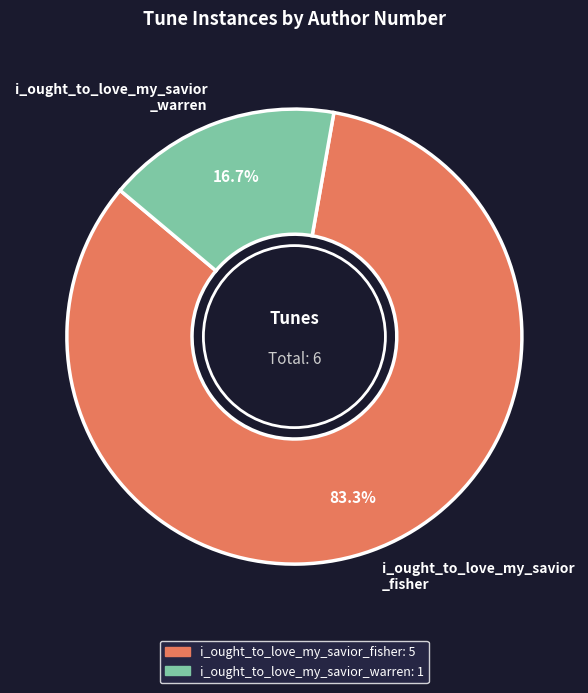

Does i_ought_to_love_my_savior _fisher represent more than half of the total?

Yes